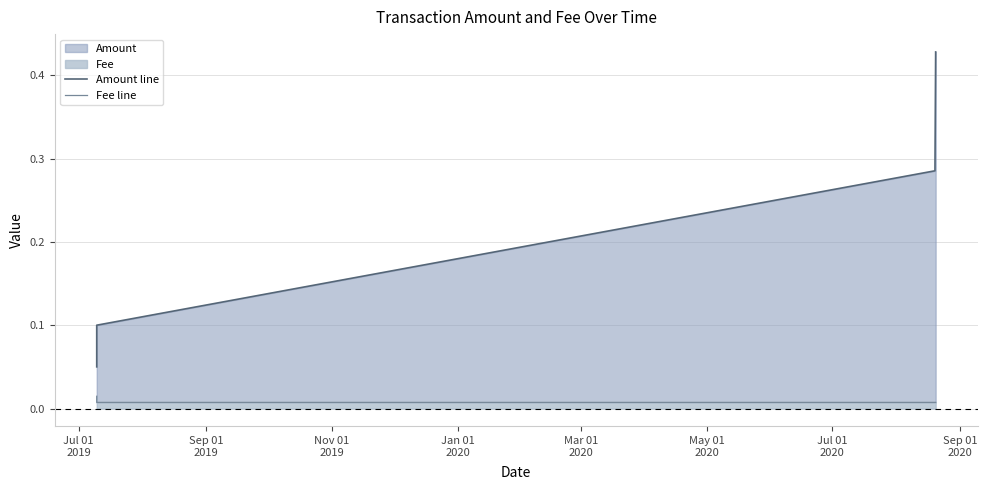

True or false: Fee line and Amount line intersect in this chart.

False